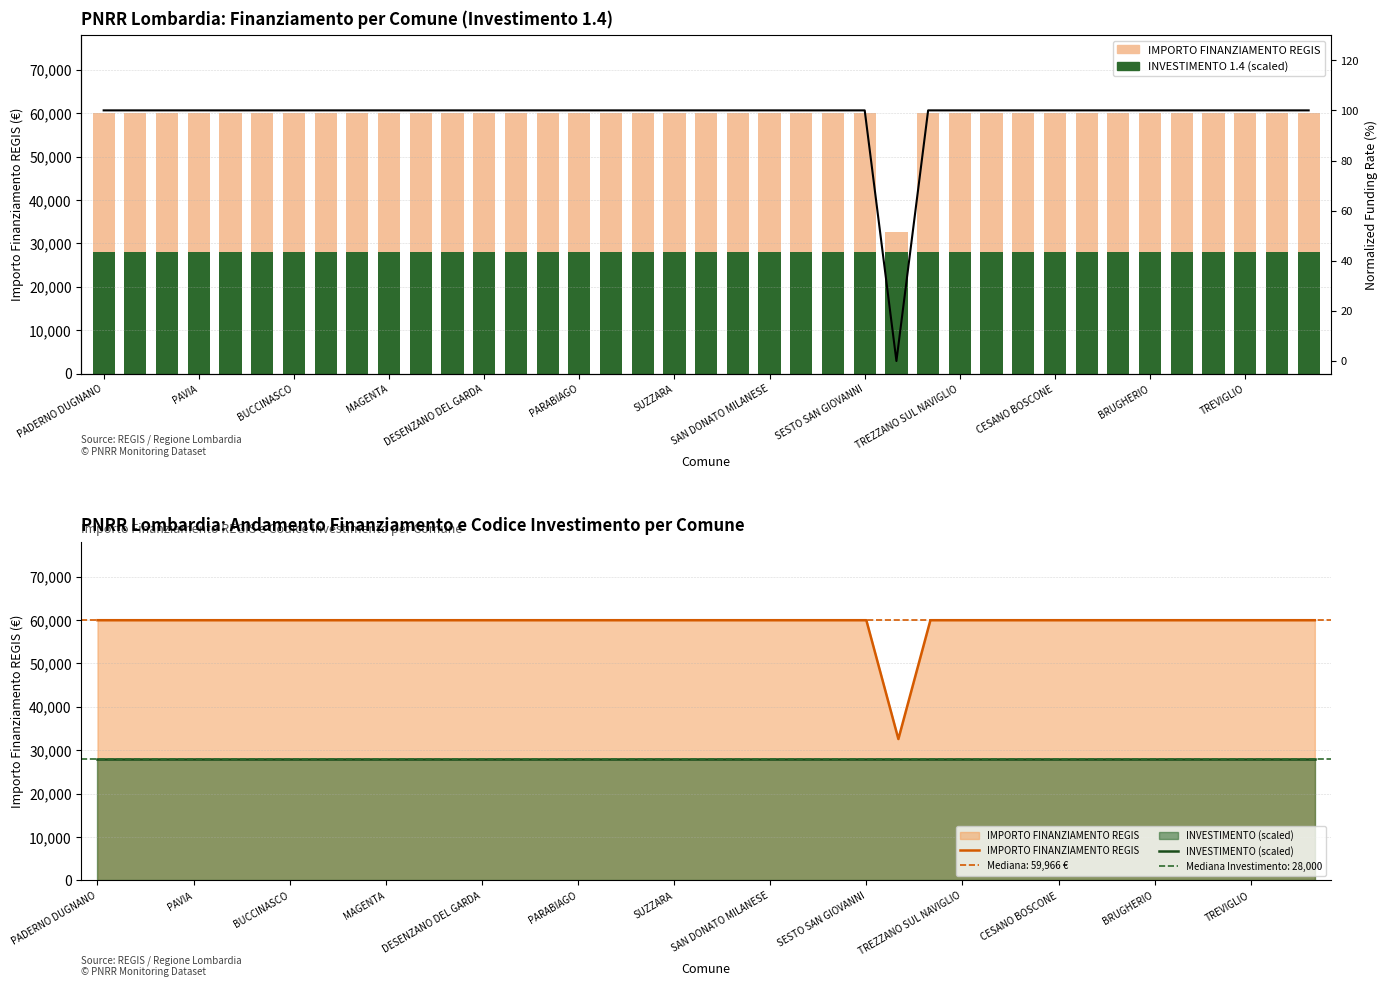

Reading left to right, extract all data points from this chart.

IMPORTO FINANZIAMENTO REGIS: 59966.0	59966.0	59966.0	59966.0	59966.0	59966.0	59966.0	59966.0	59966.0	59966.0	59966.0	59966.0	59966.0	59966.0	59966.0	59966.0	59966.0	59966.0	59966.0	59966.0	59966.0	59966.0	59966.0	59966.0	59966.0	32589.0	59966.0	59966.0	59966.0	59966.0	59966.0	59966.0	59966.0	59966.0	59966.0	59966.0	59966.0	59966.0	59966.0
INVESTIMENTO (scaled): 28000.0	28000.0	28000.0	28000.0	28000.0	28000.0	28000.0	28000.0	28000.0	28000.0	28000.0	28000.0	28000.0	28000.0	28000.0	28000.0	28000.0	28000.0	28000.0	28000.0	28000.0	28000.0	28000.0	28000.0	28000.0	28000.0	28000.0	28000.0	28000.0	28000.0	28000.0	28000.0	28000.0	28000.0	28000.0	28000.0	28000.0	28000.0	28000.0
Normalized funding rate: 100.0	100.0	100.0	100.0	100.0	100.0	100.0	100.0	100.0	100.0	100.0	100.0	100.0	100.0	100.0	100.0	100.0	100.0	100.0	100.0	100.0	100.0	100.0	100.0	100.0	0.0	100.0	100.0	100.0	100.0	100.0	100.0	100.0	100.0	100.0	100.0	100.0	100.0	100.0